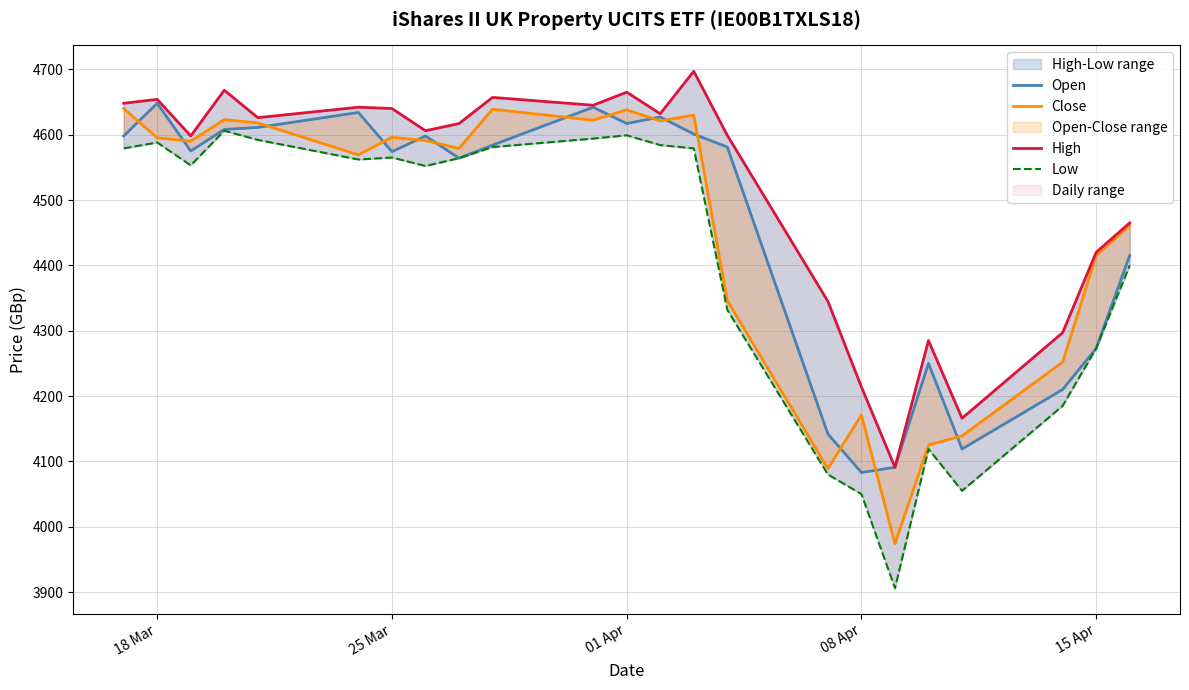

Count the number of data series in this chart.

4